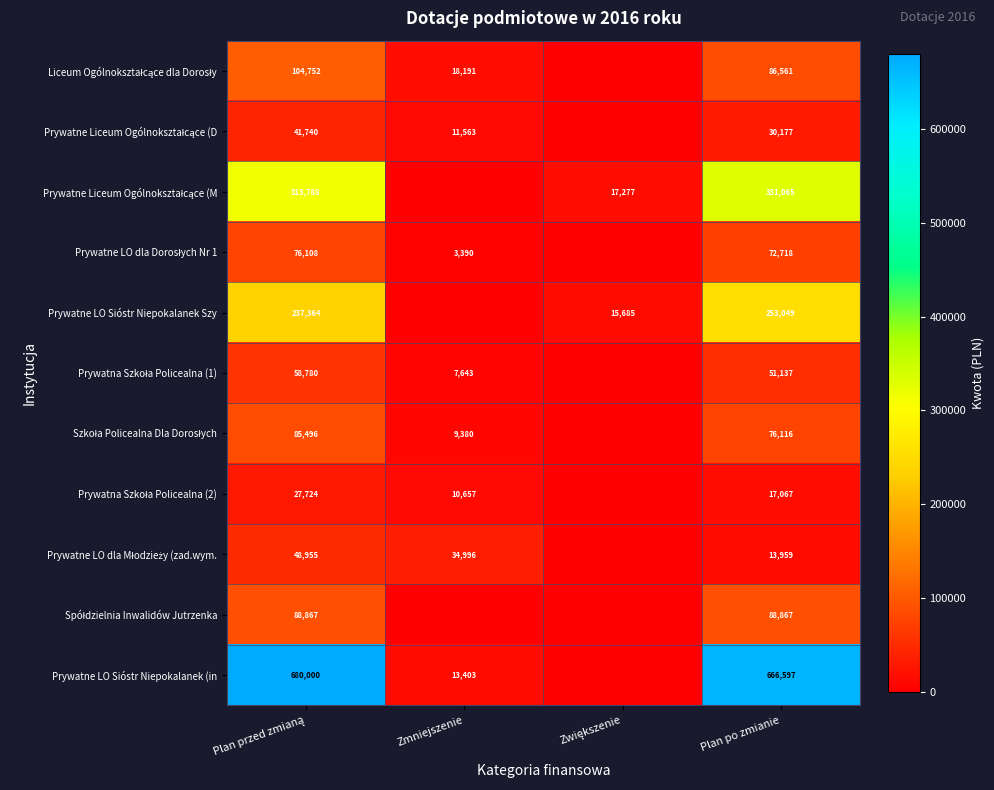

What is the difference between the highest and lowest values at Plan po zmianie?

652638